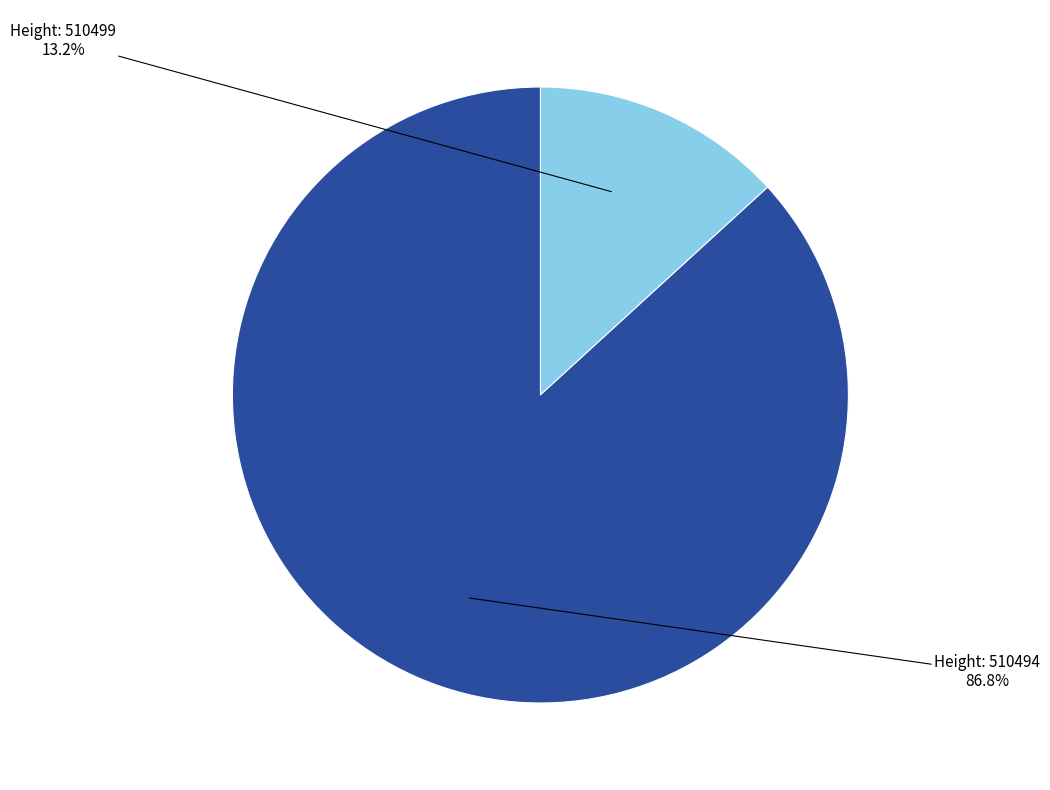

How many segments does this pie chart have?

2